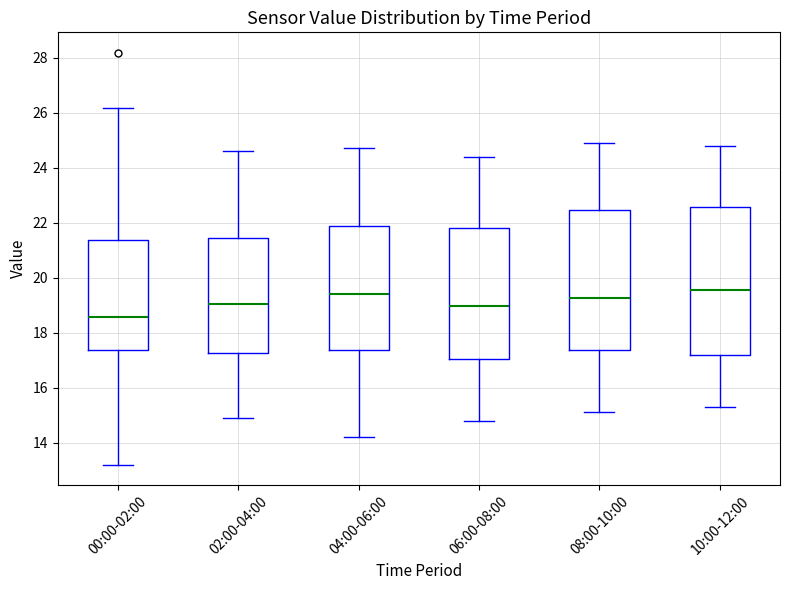

Comparing the boxes themselves (not the whiskers), which one is the tallest?

10:00-12:00